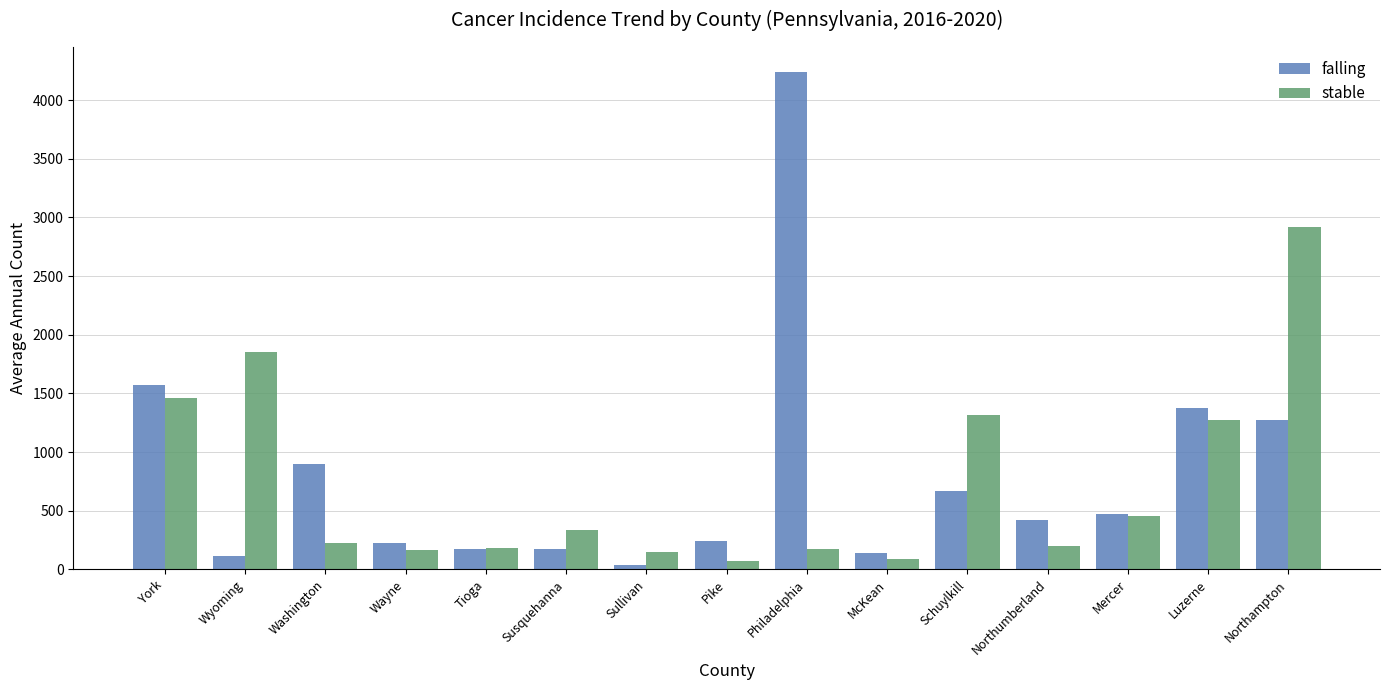

Which series has the largest total across all categories?

falling